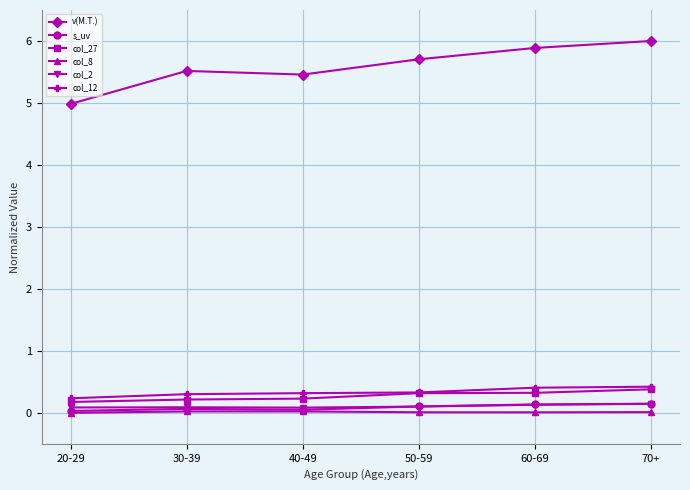

In col_8, how many points are lower than both neighbors (excluding endpoints)?

1